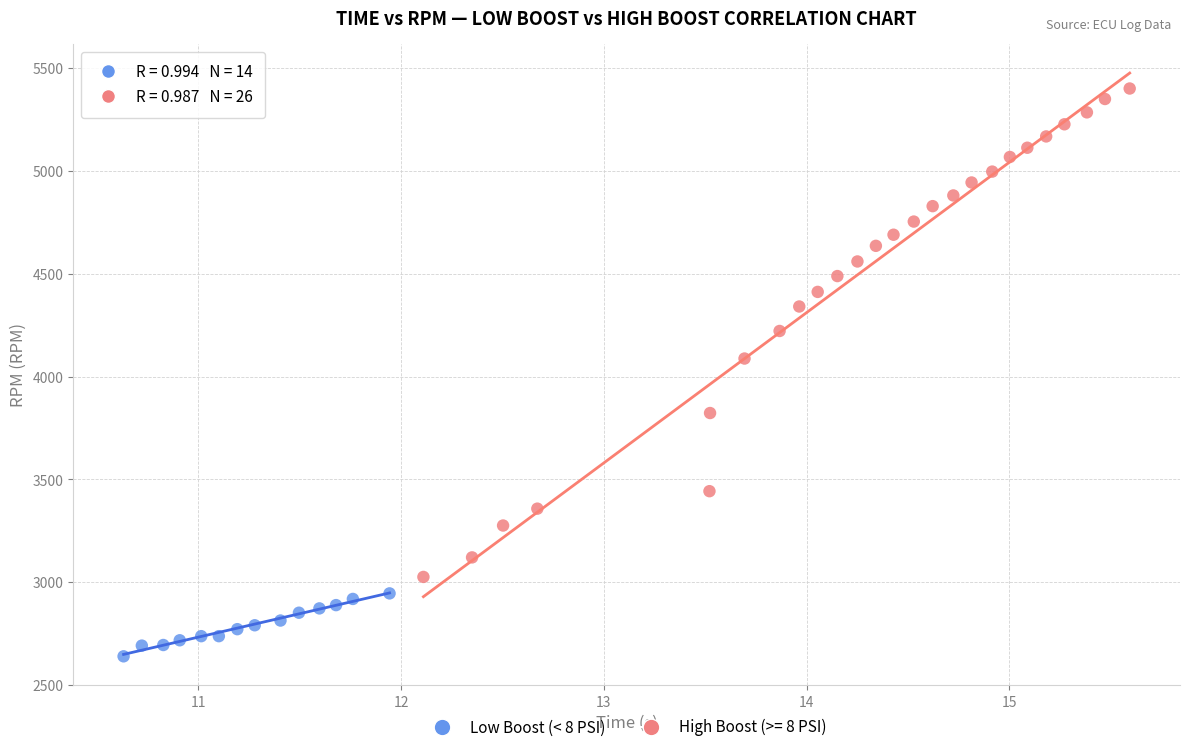

Which series reaches the maximum Y coordinate?

High Boost (>= 8 PSI)